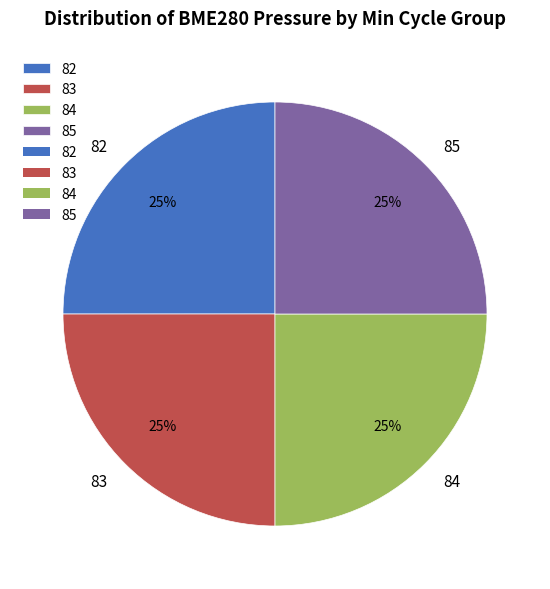

Approximately how many times larger is the value at 84 compared to 83?

1.0